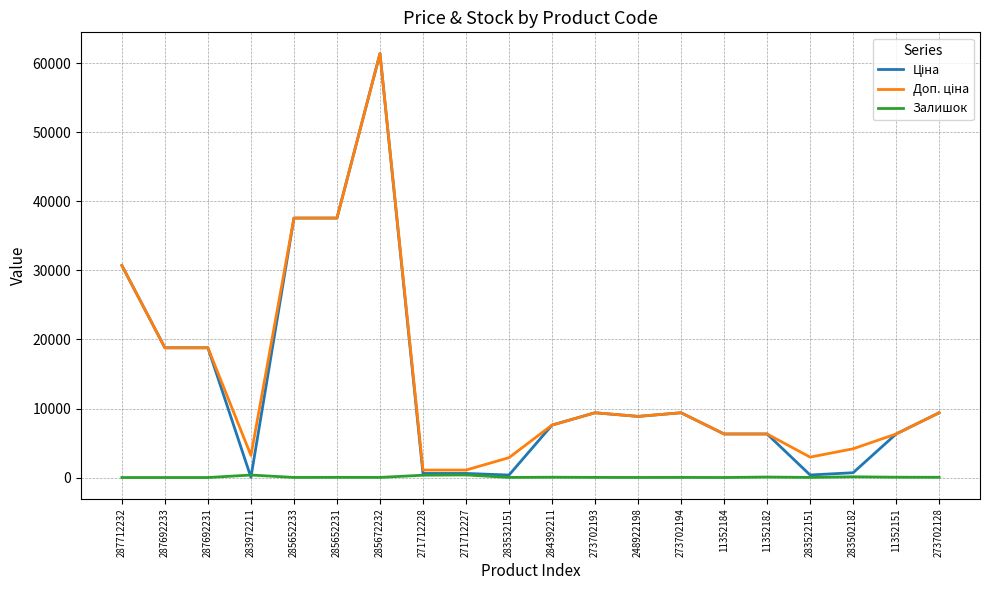

What is the maximum value shown in the chart?

61434.3